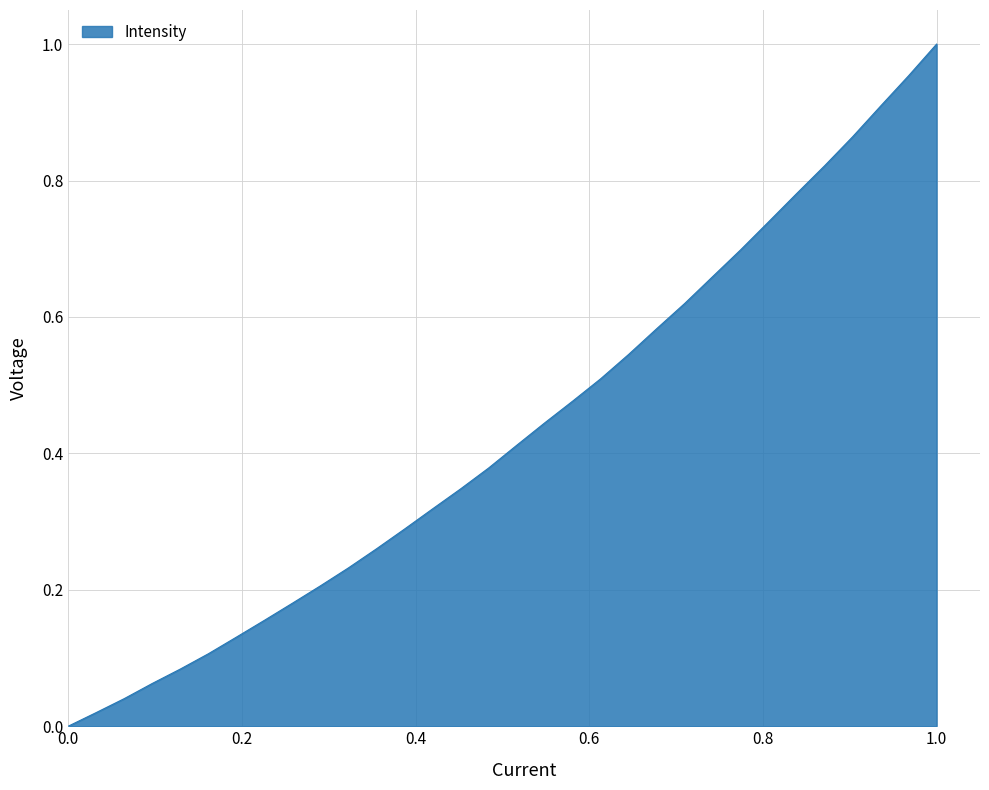

The value at 1.0 is 0.3. True or false?

False